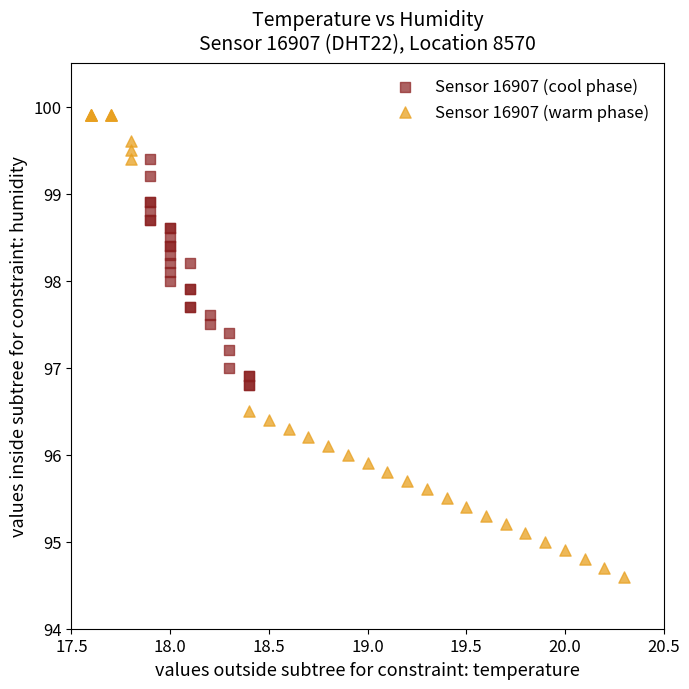

What are all the series names shown in the legend?

Sensor 16907 (cool phase), Sensor 16907 (warm phase)